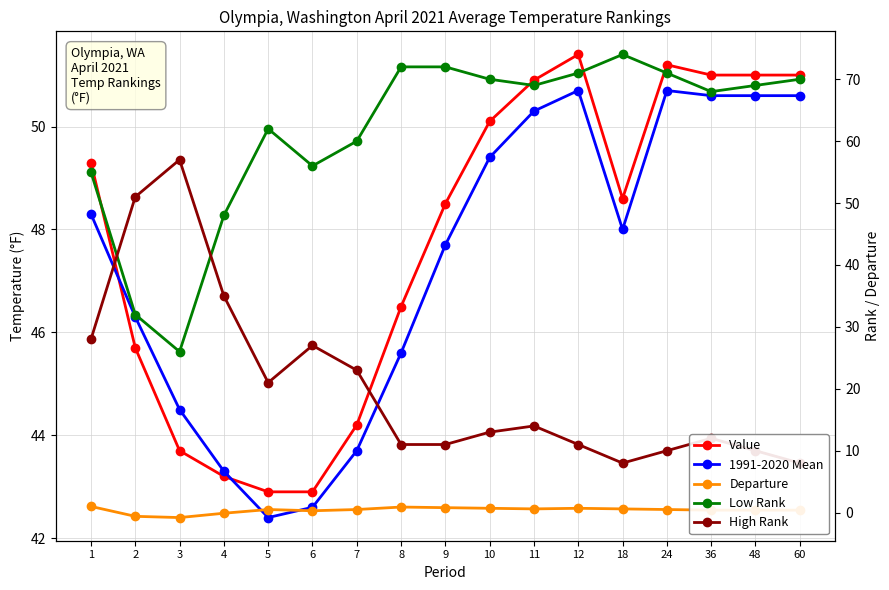

What is the minimum value for 1991-2020 Mean?

42.4